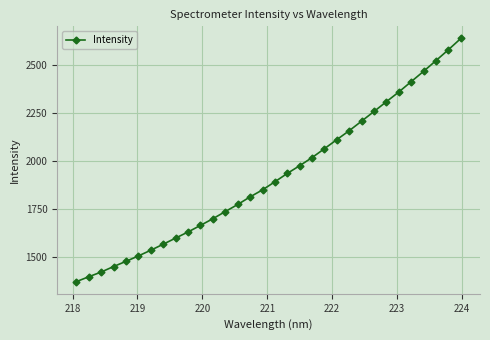

What is the smallest value displayed?

1370.9